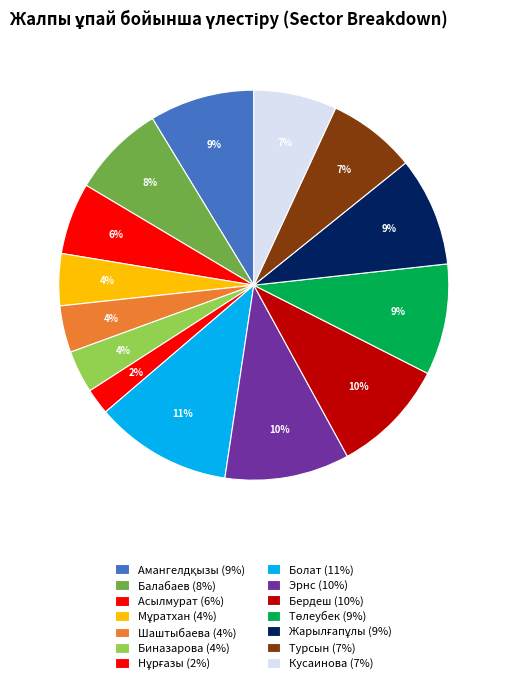

Count the number of slices in the pie.

14